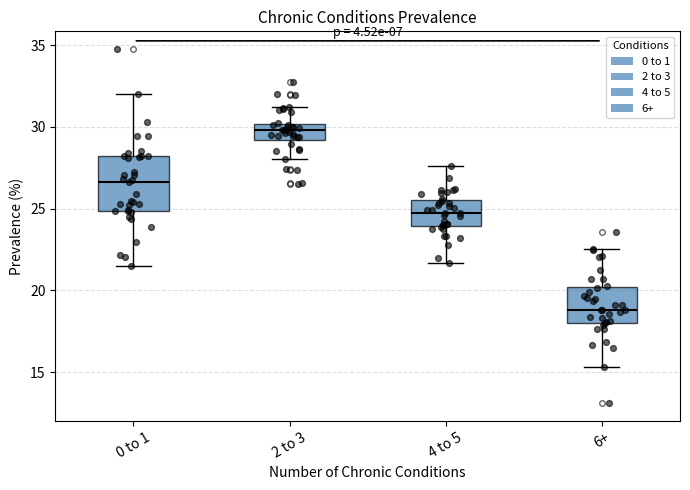

Which box has the lowest median line?

6+